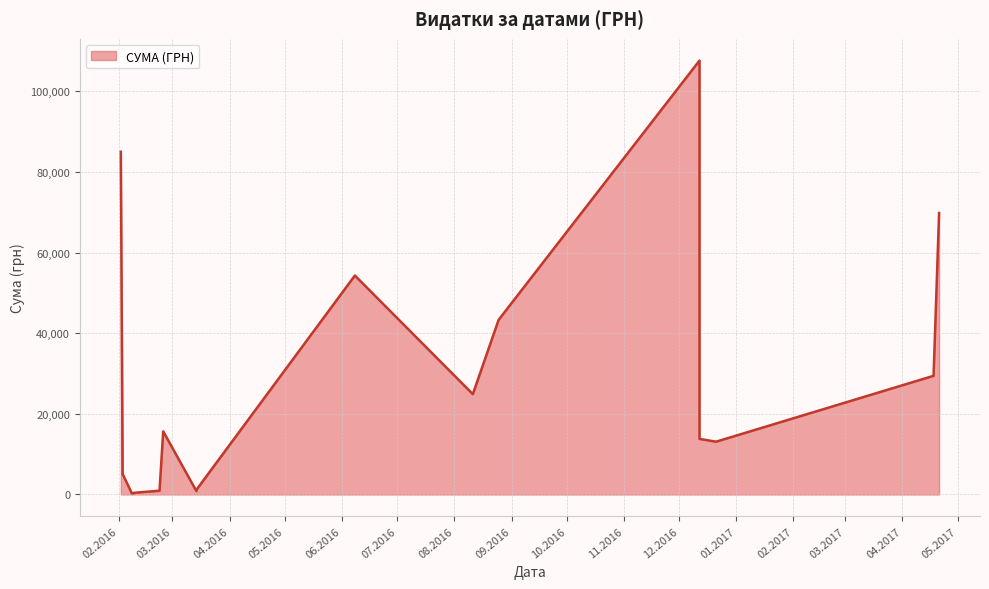

At which category does the chart reach its peak across all series?

12.12.2016